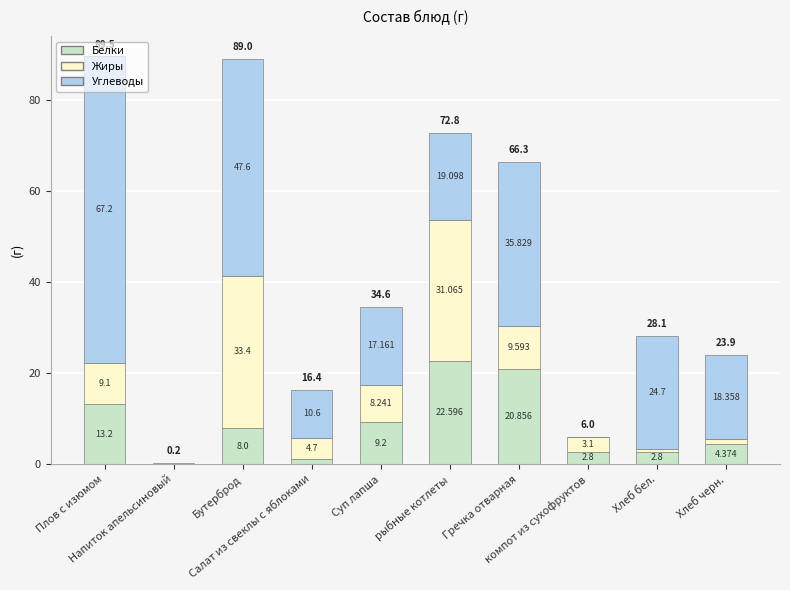

Are the bars horizontal?

No